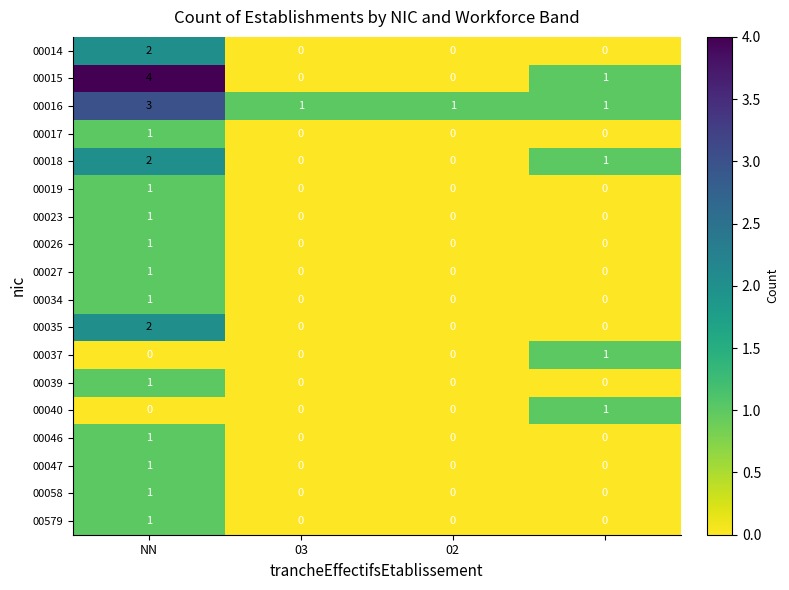

Which series has the largest total across all categories?

00016